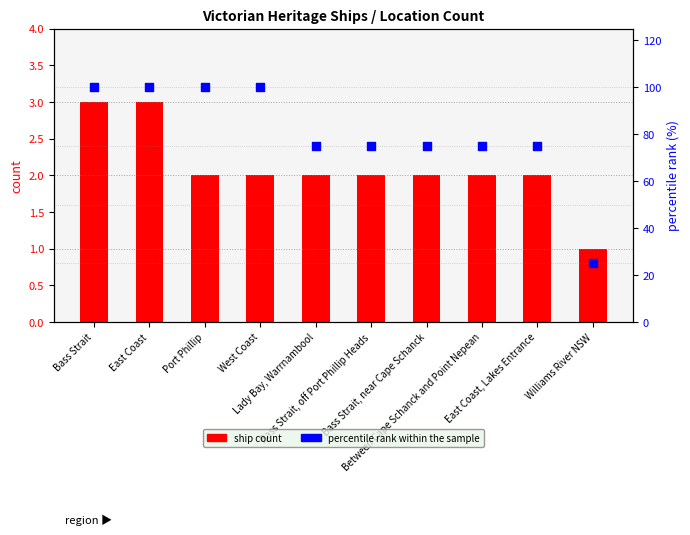

Is the value of ship count at Bass Strait, near Cape Schanck greater than the value of percentile rank within the sample at Bass Strait?

No